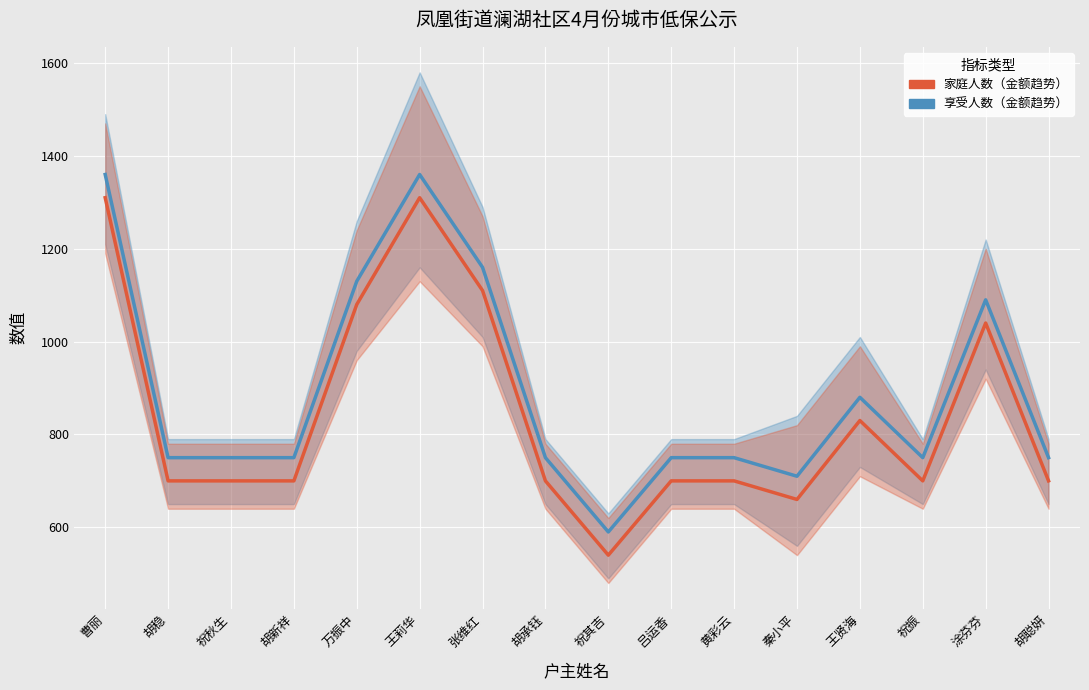

Reading left to right, list all the values displayed in this chart.

家庭人数（金额趋势）: 1310	700	700	700	1080	1310	1110	700	540	700	700	660	830	700	1040	700
享受人数（金额趋势）: 1360	750	750	750	1130	1360	1160	750	590	750	750	710	880	750	1090	750